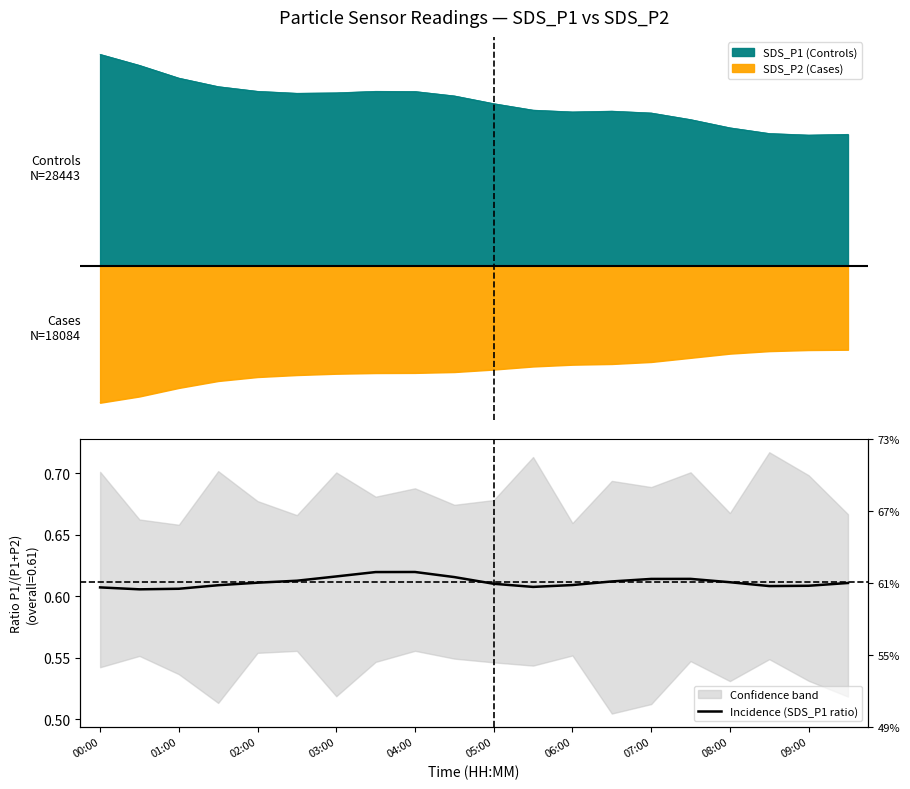

How many interior local valleys (lower than both neighbors) does the data have?

3